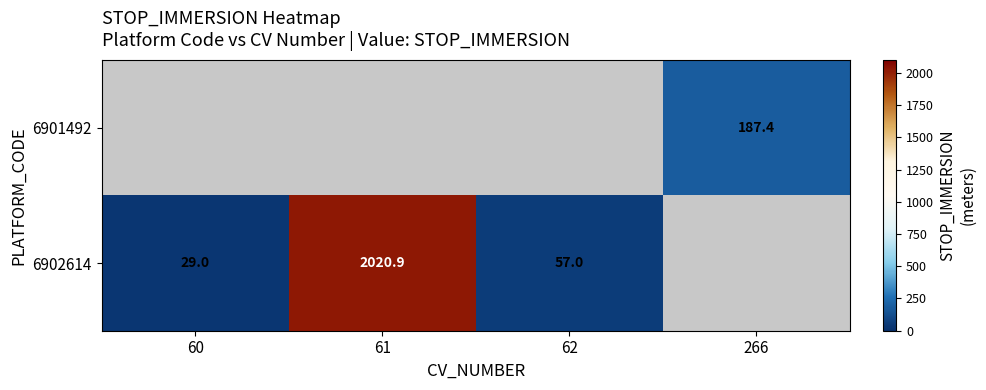

What is the smallest value displayed?

29.0